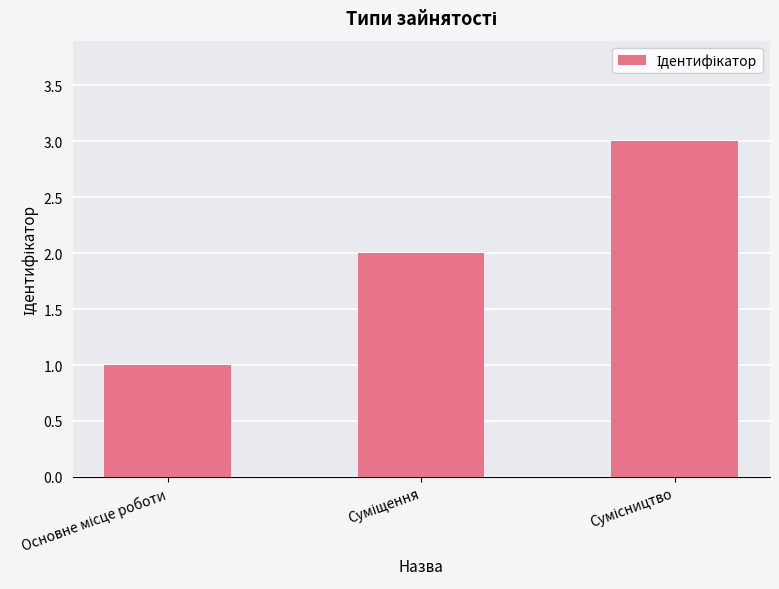

How many bars are there in total?

3